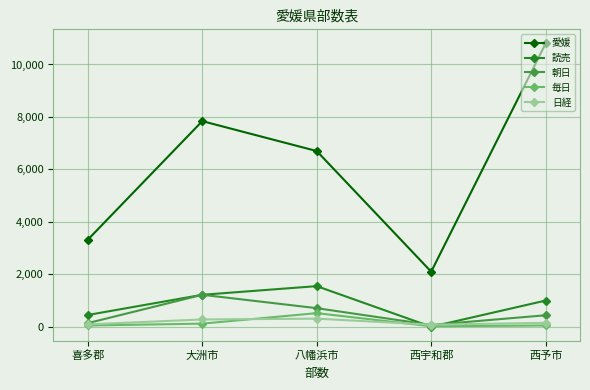

Rank the series by their maximum value, from highest to lowest.

愛媛, 読売, 朝日, 毎日, 日経